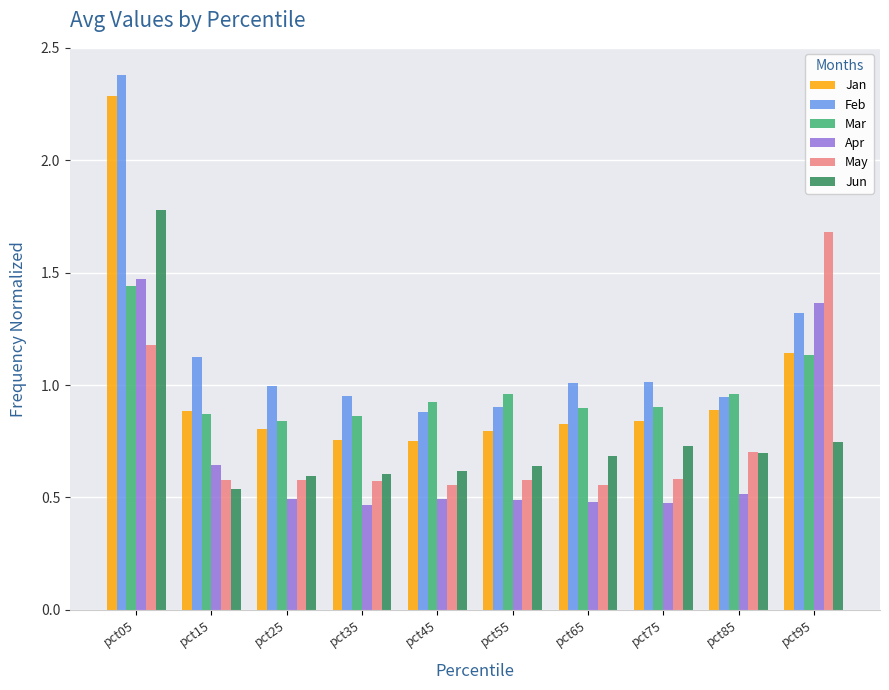

What is the maximum value shown in the chart?

2.4